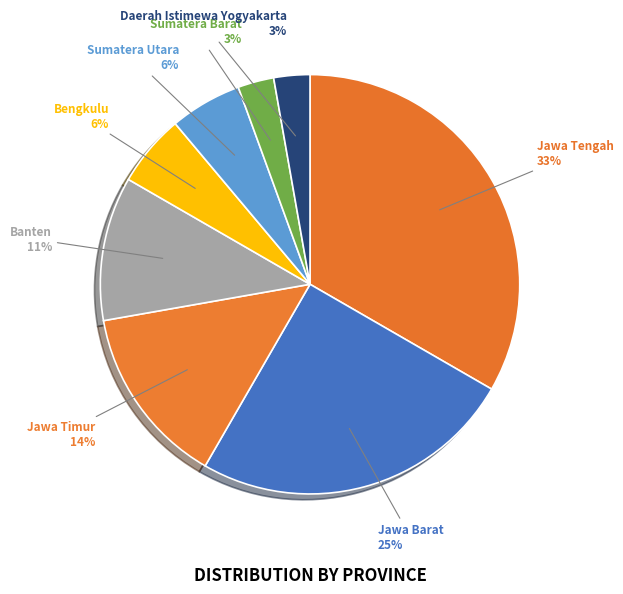

How many slices are in this pie chart?

8